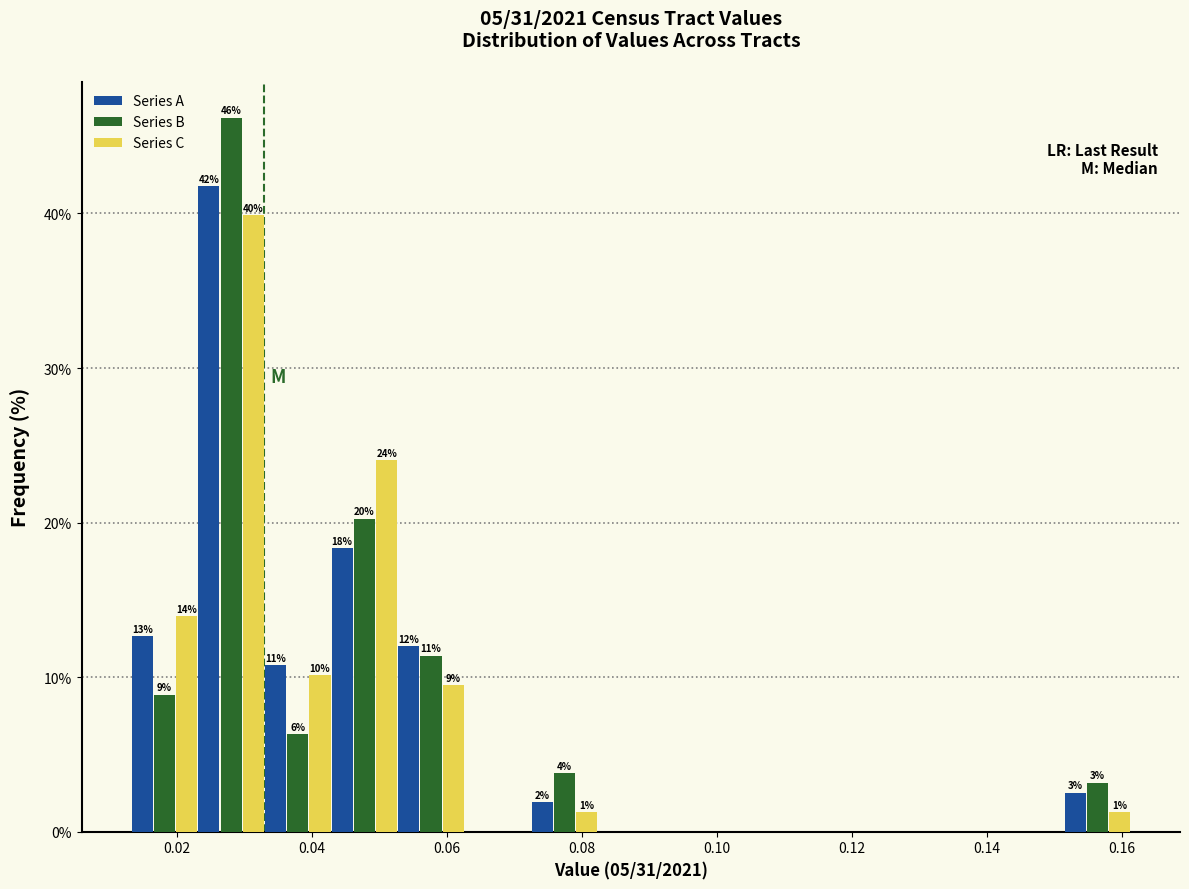

In the Series B series, which range on the x-axis has the tallest bar?

0.024 to 0.032